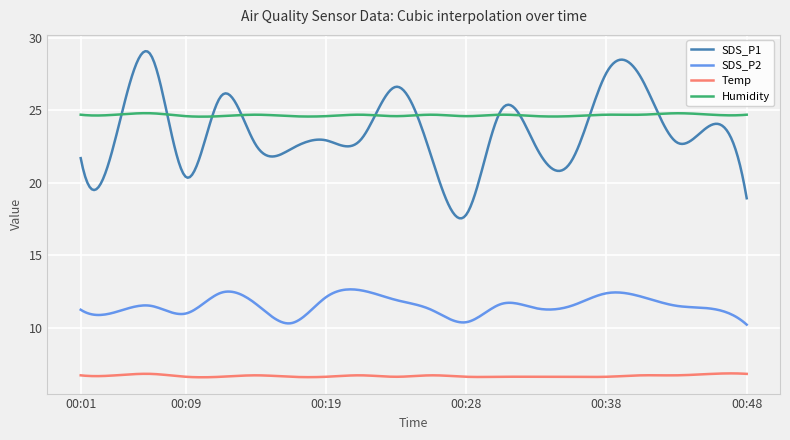

True or false: Humidity and SDS_P2 cross at least once.

False